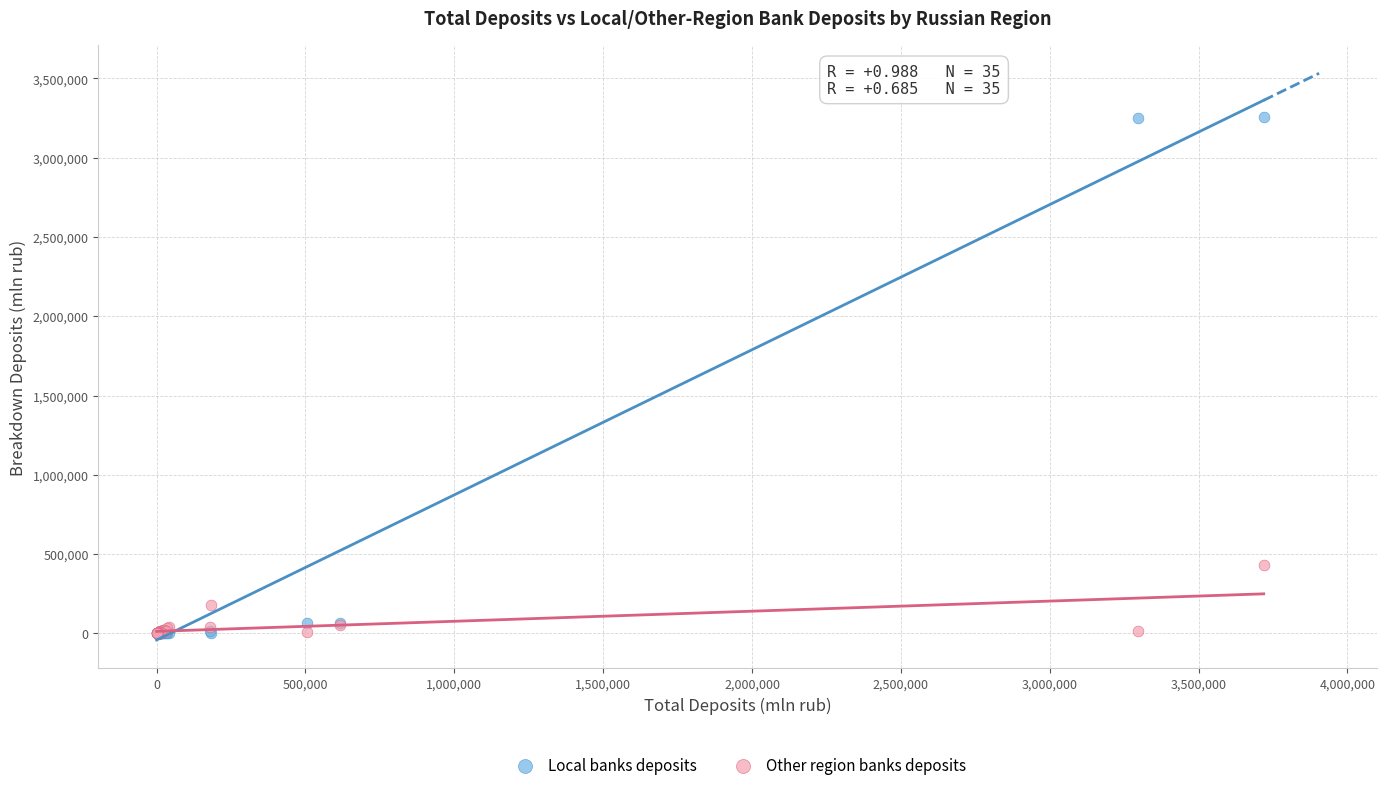

Which series contains the highest Y value?

Local banks deposits